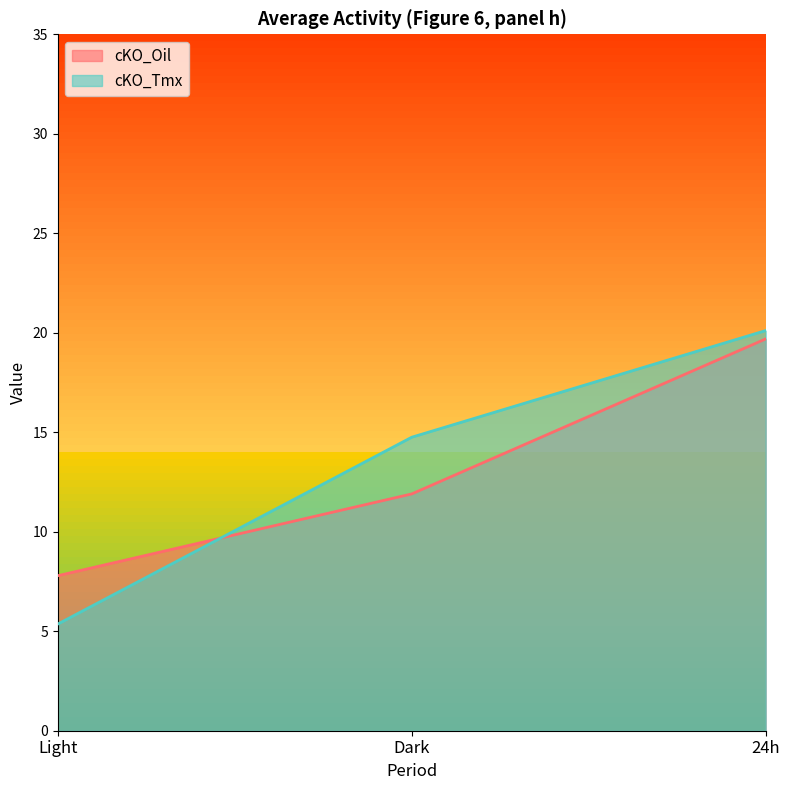

True or false: cKO_Oil has a value of 19.7 at 24h.

True